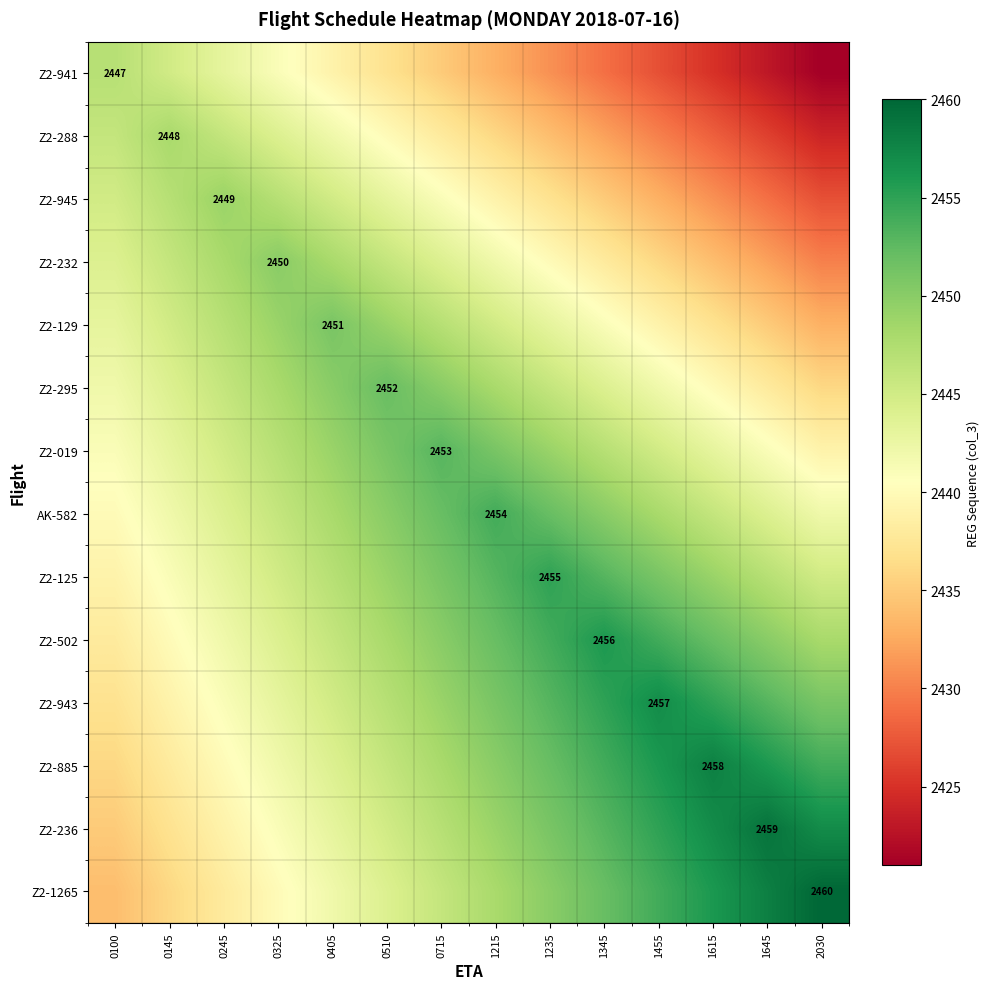

How many data points in Z2-129 are less than 2445?

7